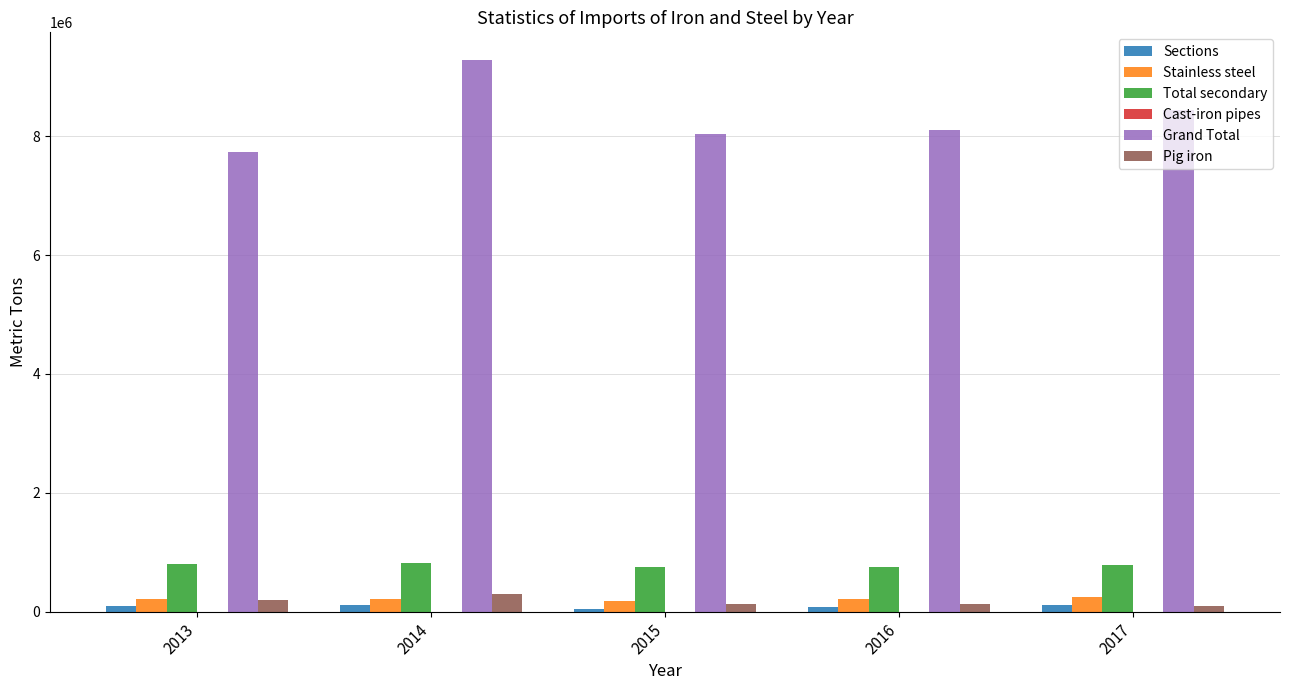

Which series changed the most between 2016 and 2017?

Grand Total